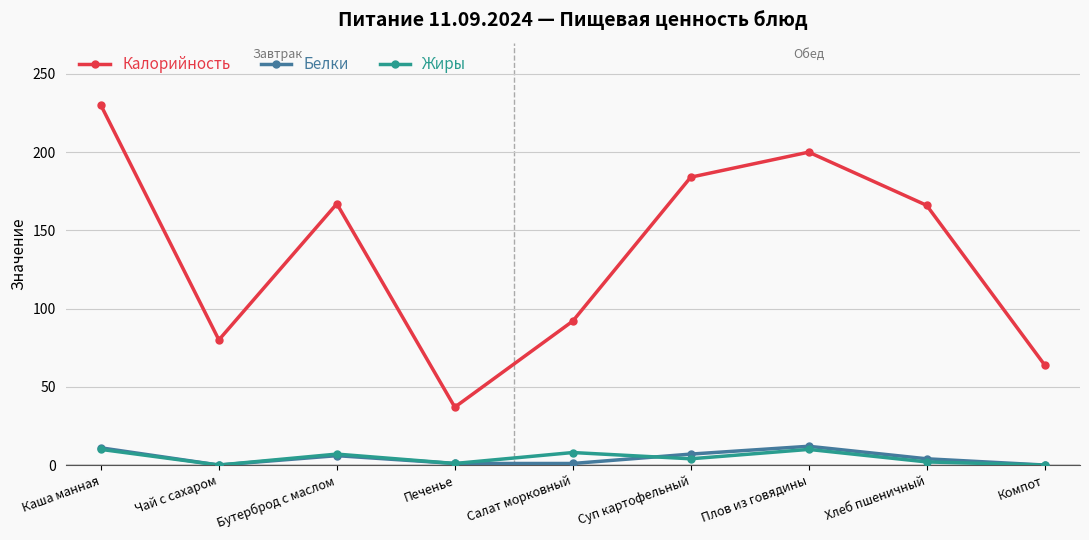

True or false: Калорийность has a value of 184 at Суп картофельный.

True